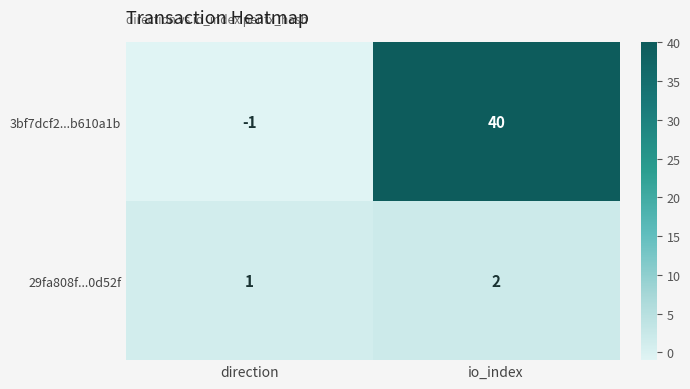

Which series has the widest spread of values?

3bf7dcf2...b610a1b